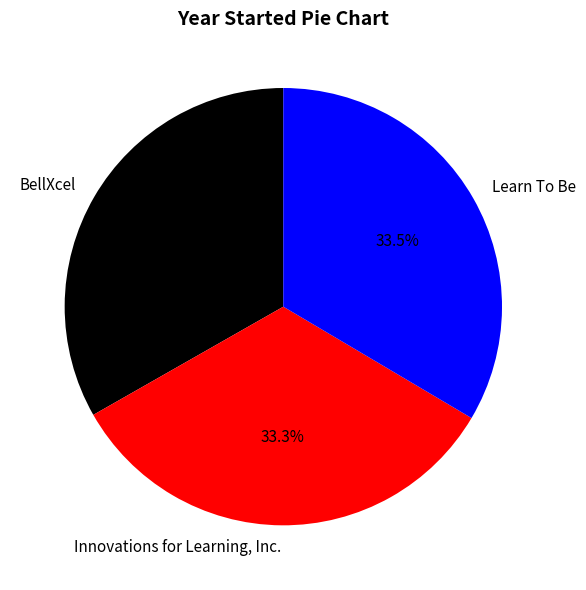

How many segments does this pie chart have?

3